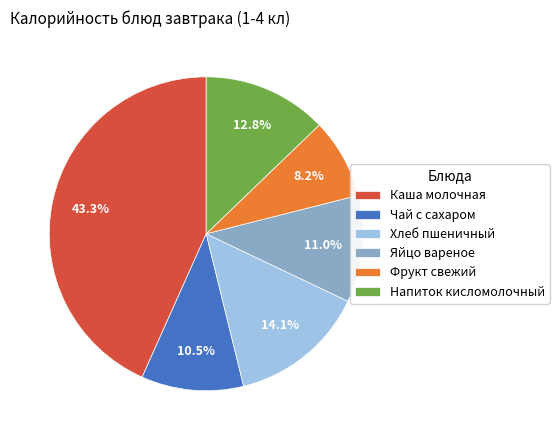

Is the sum of Каша молочная and Хлеб пшеничный greater than half?

Yes